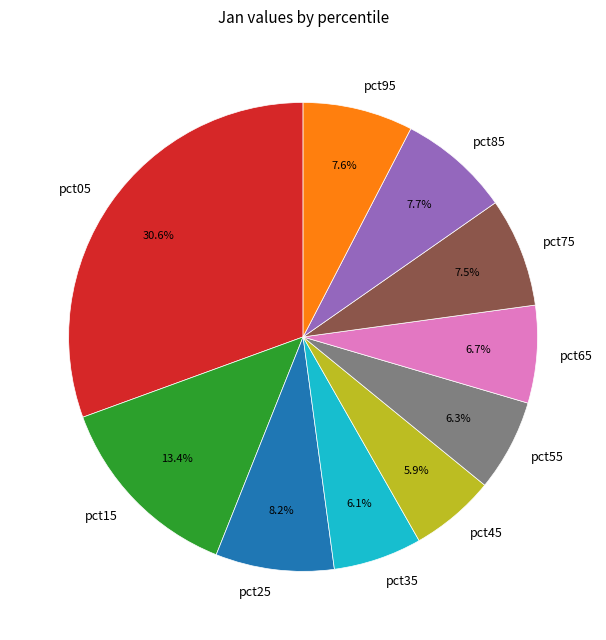

Which has a higher value, pct15 or pct45?

pct15